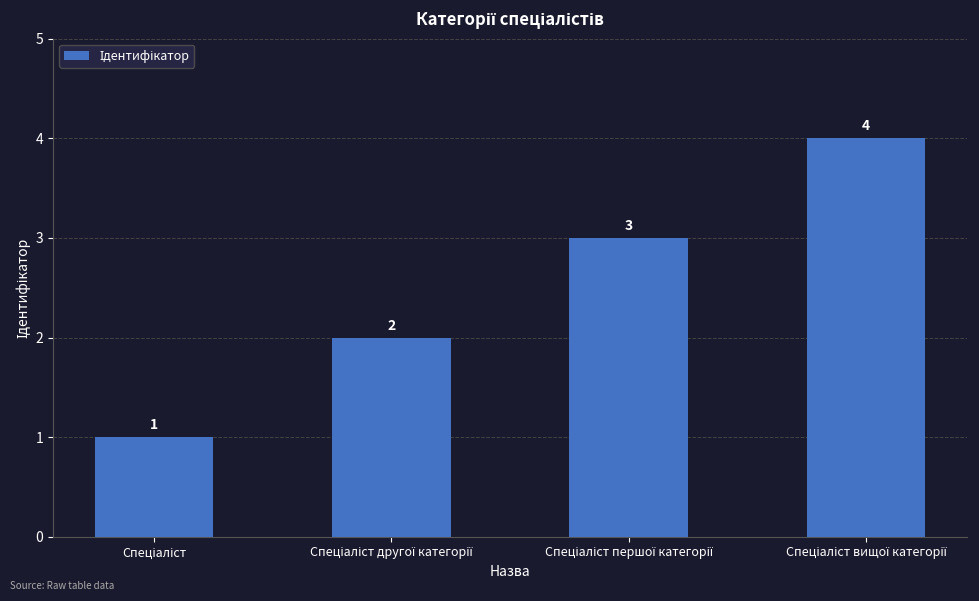

What is the sum of all values?

10